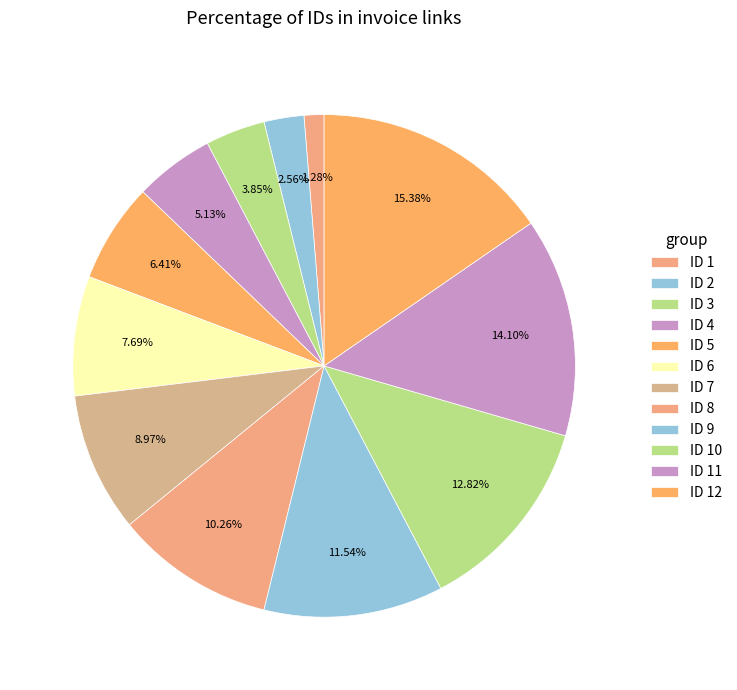

Which category has the smallest portion of the pie?

1